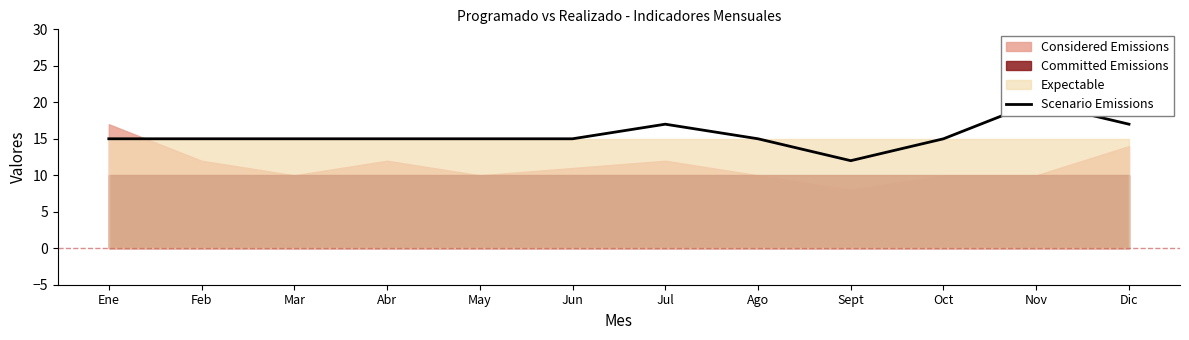

At which label does the data first exceed 15?

Jul